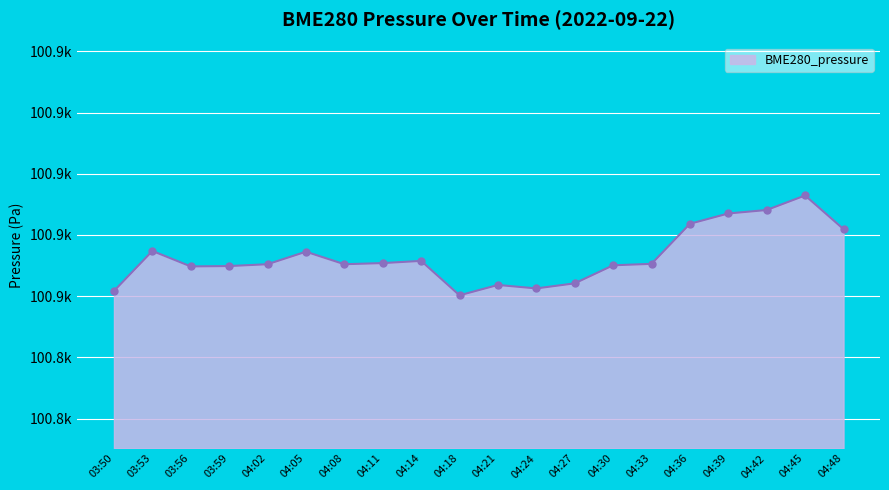

What is the ratio of the value at 04:45 to the value at 04:42?

1.0